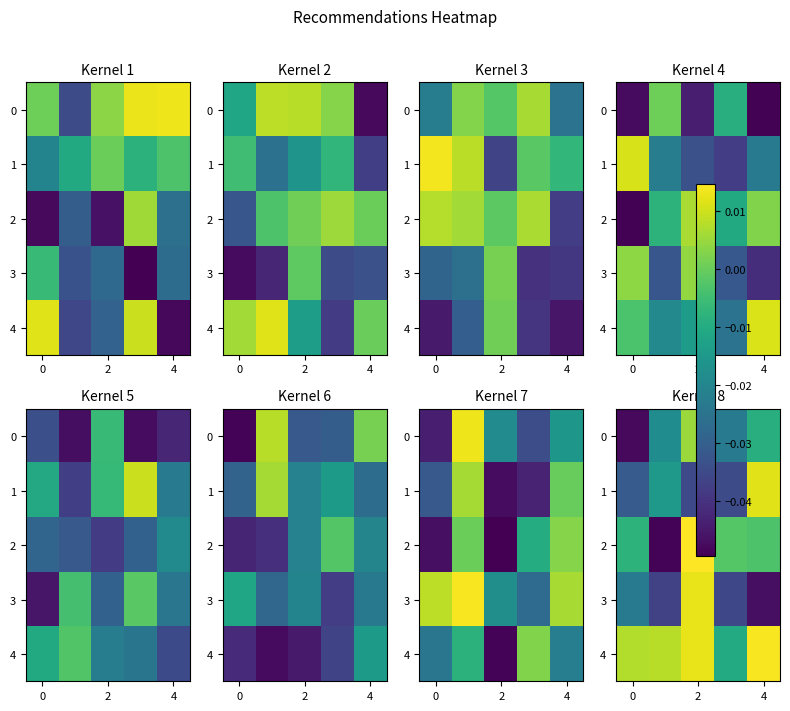

How many values in the 0 series exceed 0?

1